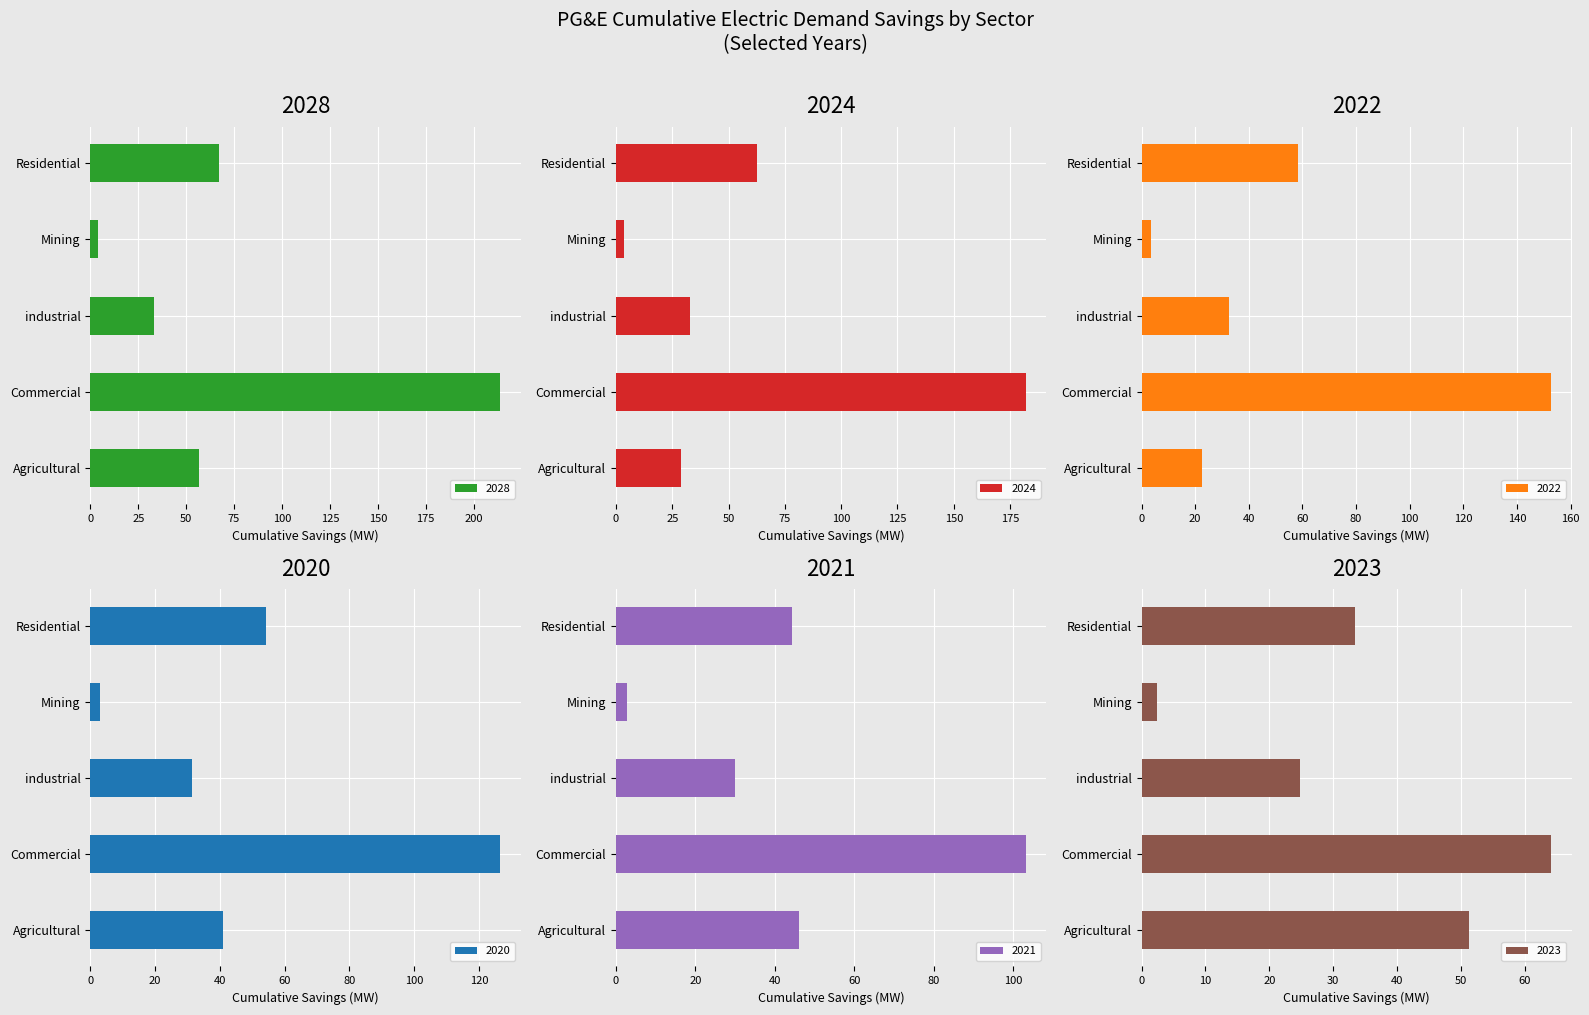

Which series has the largest range (max minus min)?

2028